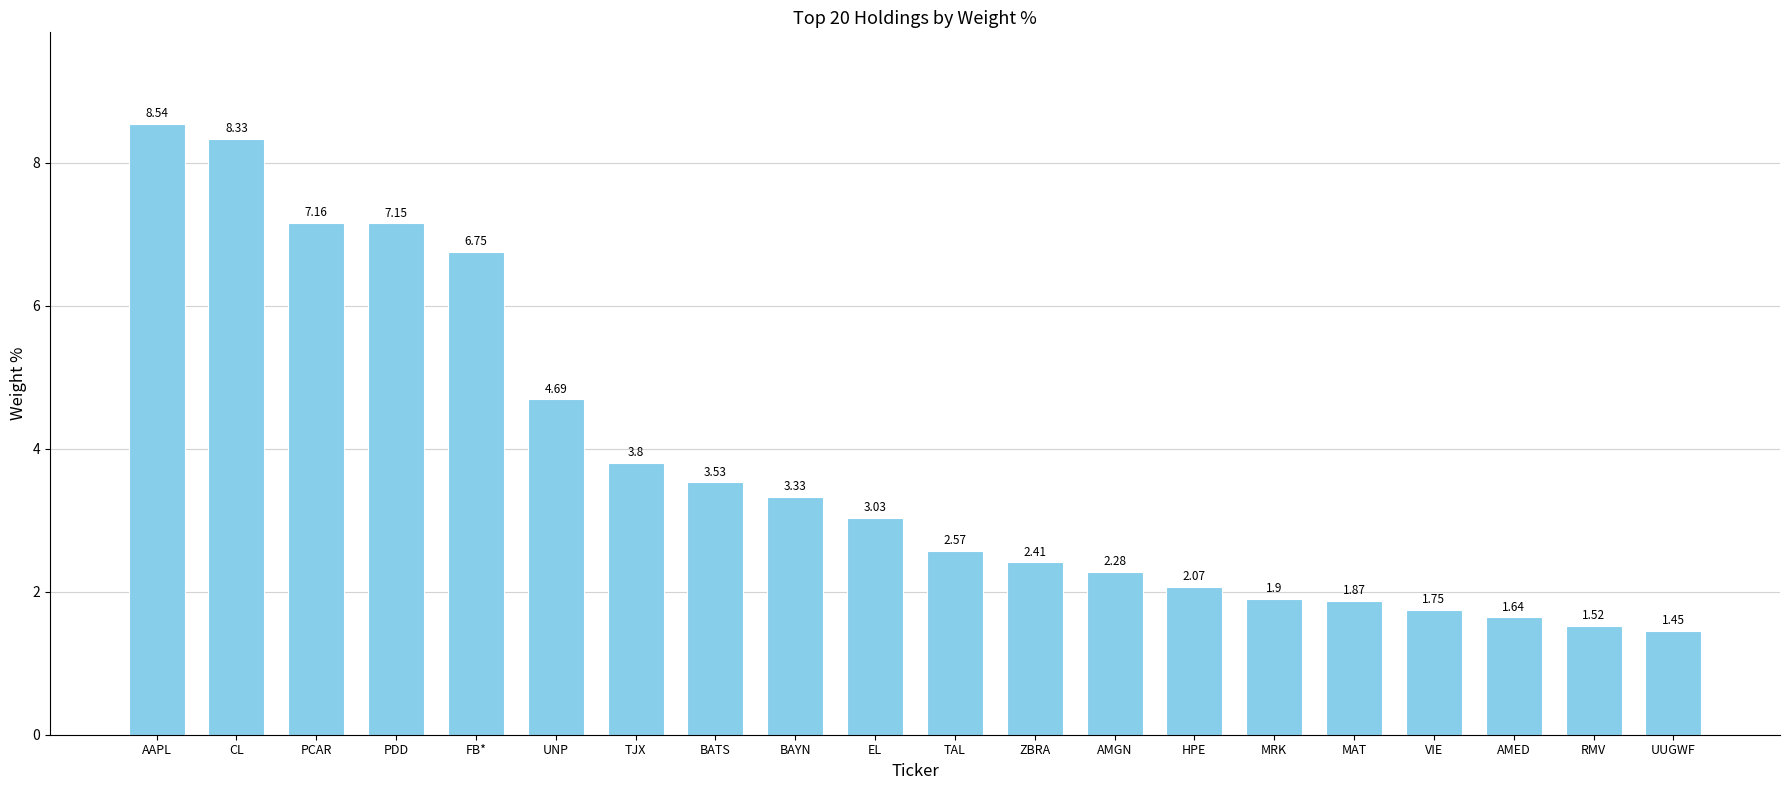

The chart shows a value of 4.0 at AMGN. True or false?

False